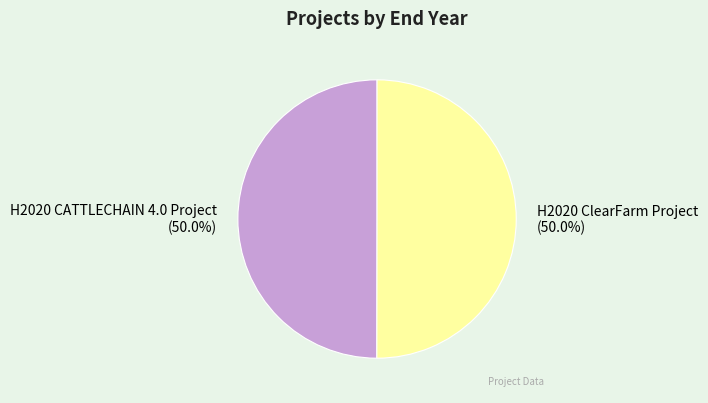

What portion of the pie excludes H2020 ClearFarm Project?

50.0%